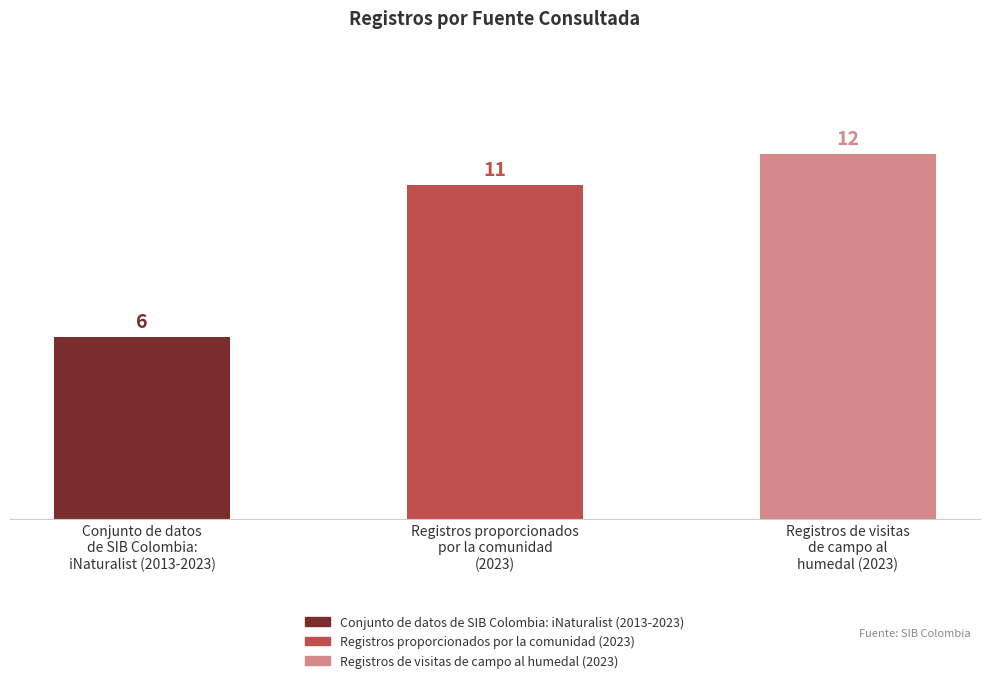

Does the chart contain stacked bars?

No